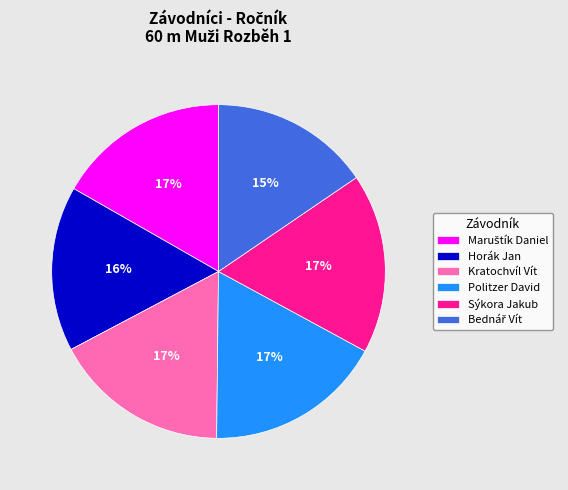

Count the number of slices in the pie.

6